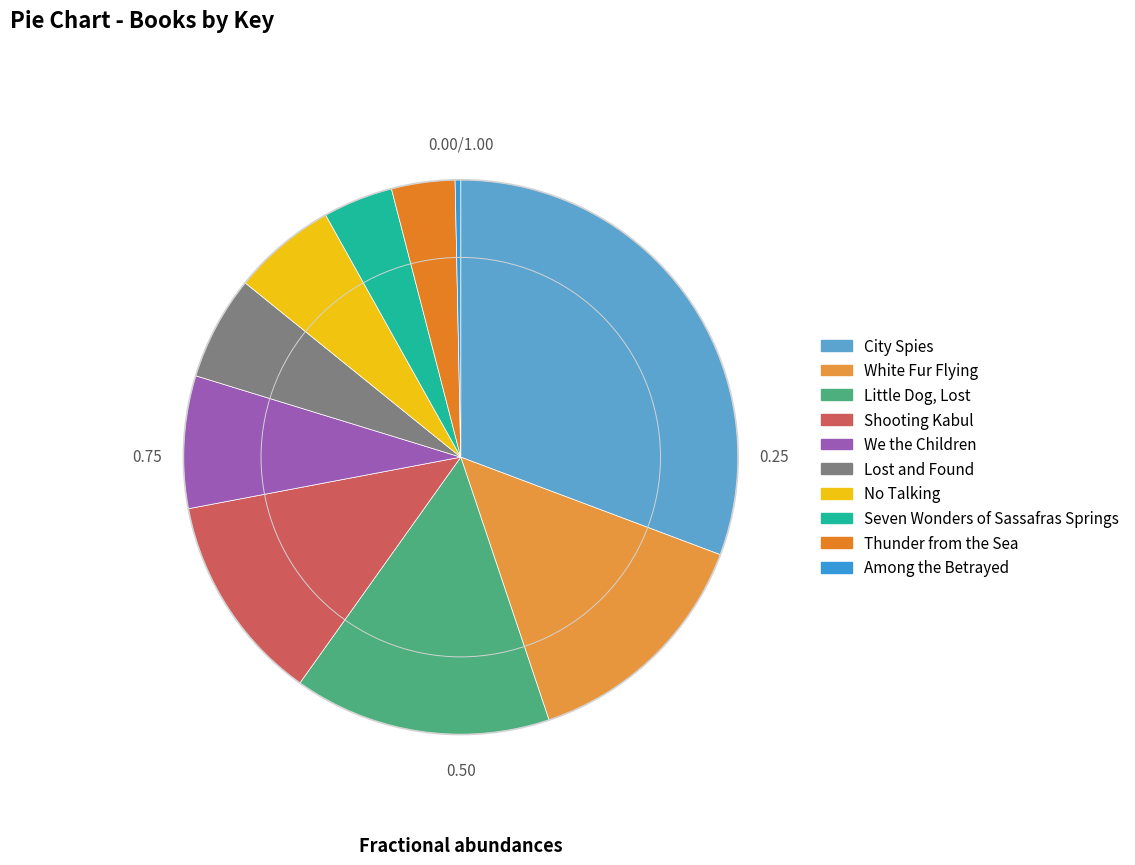

How many slices are in this pie chart?

10